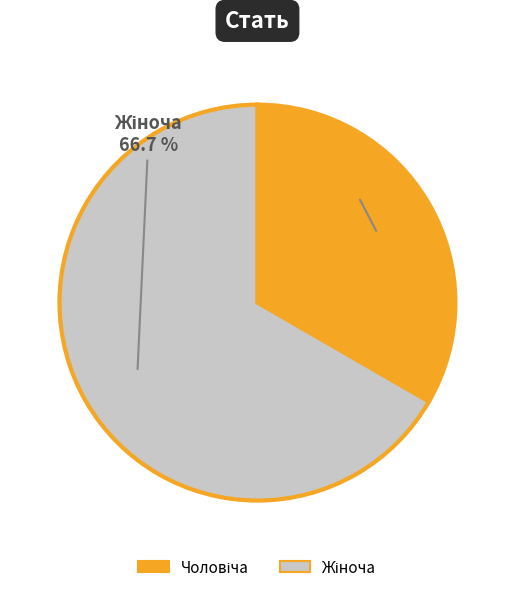

To the nearest percent, what is the average slice percentage?

50%